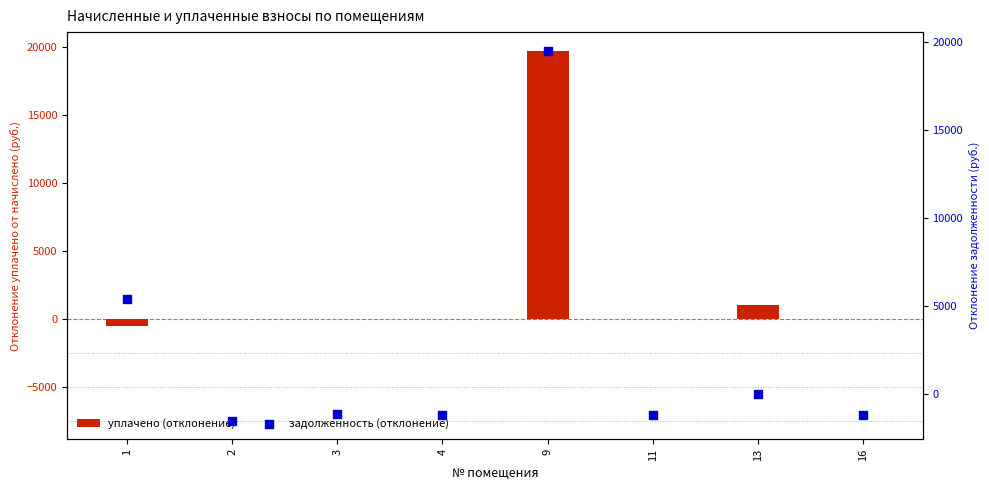

Which series contains the highest Y value?

уплачено (отклонение)